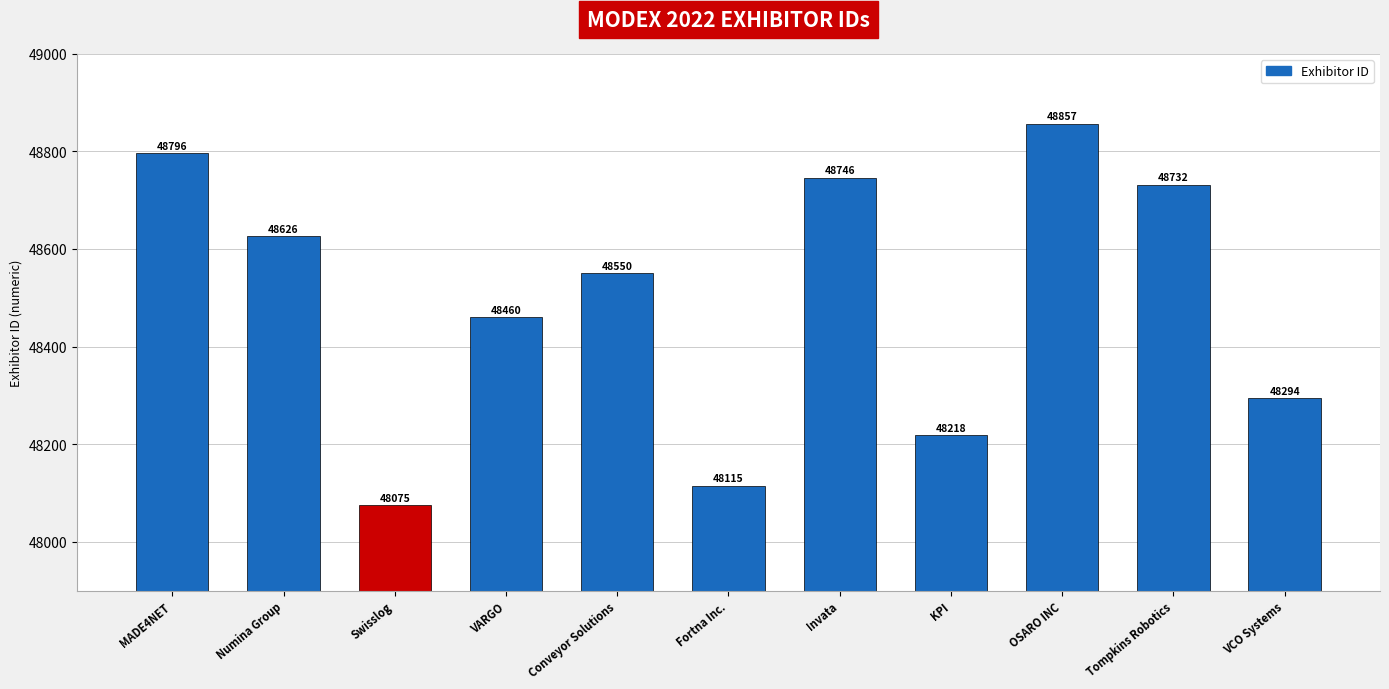

Reading right to left, extract all data points from this chart.

VCO Systems=48294	Tompkins Robotics=48732	OSARO INC=48857	KPI=48218	Invata=48746	Fortna Inc.=48115	Conveyor Solutions=48550	VARGO=48460	Swisslog=48075	Numina Group=48626	MADE4NET=48796